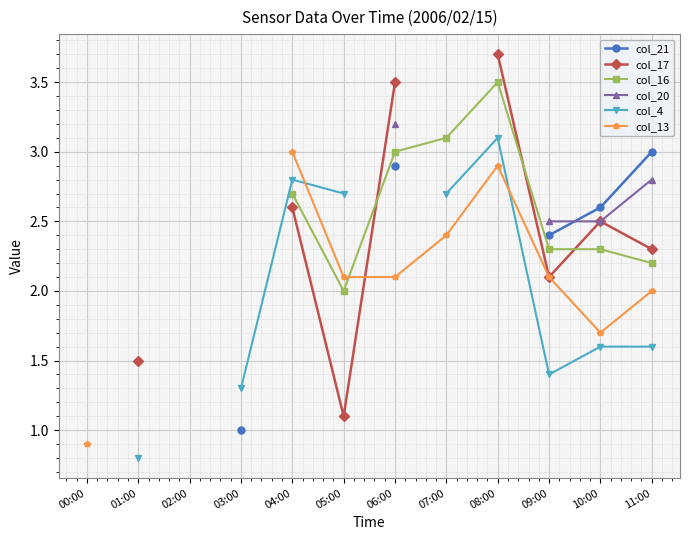

What are all the series names shown in the legend?

col_21, col_17, col_16, col_20, col_4, col_13